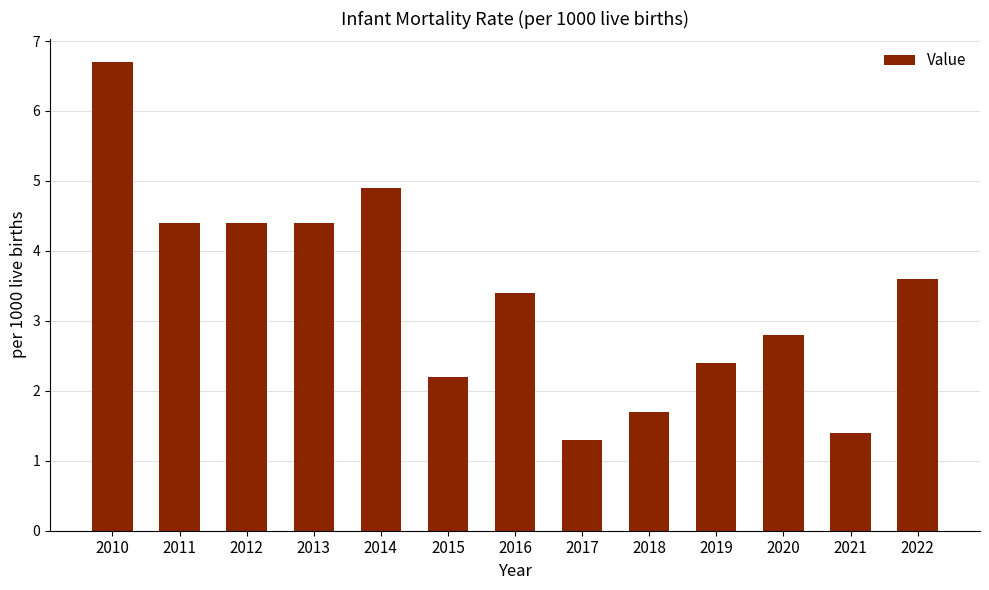

What is the change in value from 2019 to 2020?

+0.4